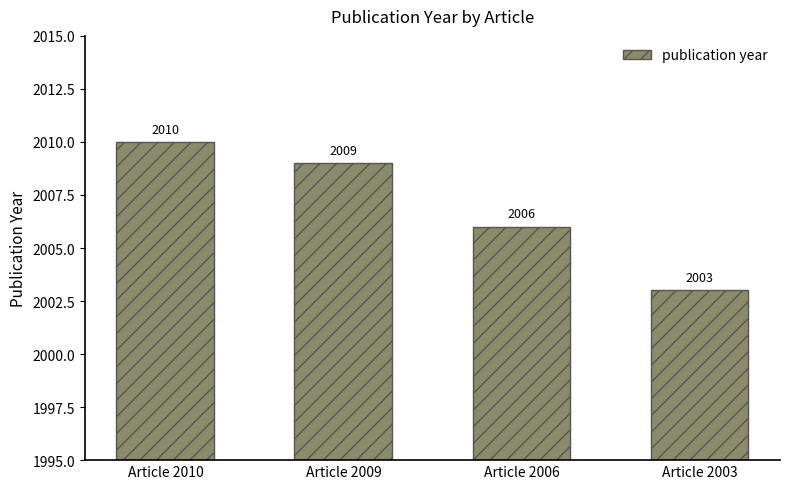

True or false: the data shows 3449 at Article 2006.

False